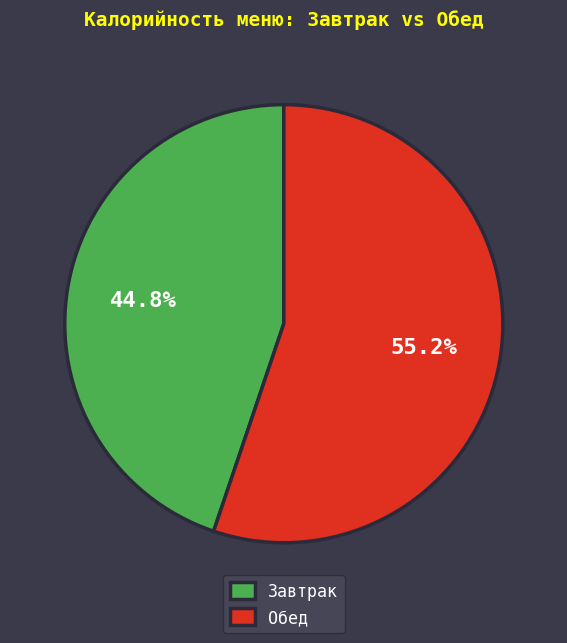

Which category has the biggest portion of the pie?

Обед